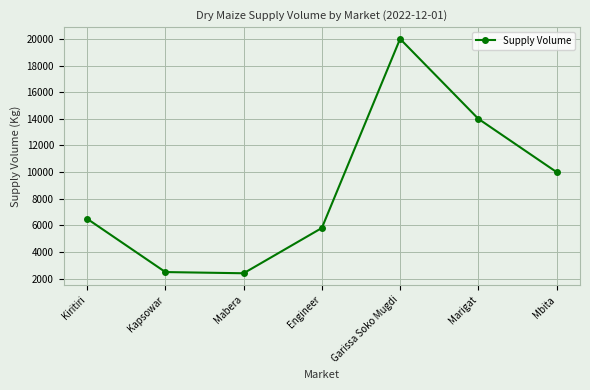

What is the ratio of the value at Marigat to the value at Kiritiri?

2.2